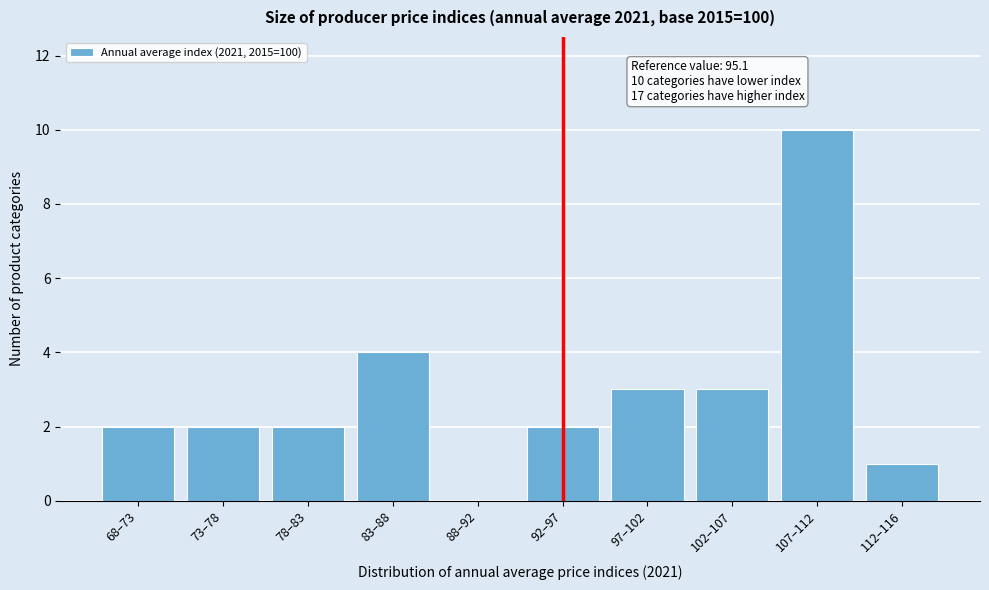

Reading left to right, extract all data points from this chart.

68–73=2	73–78=2	78–83=2	83–88=4	88–92=0	92–97=2	97–102=3	102–107=3	107–112=10	112–116=1